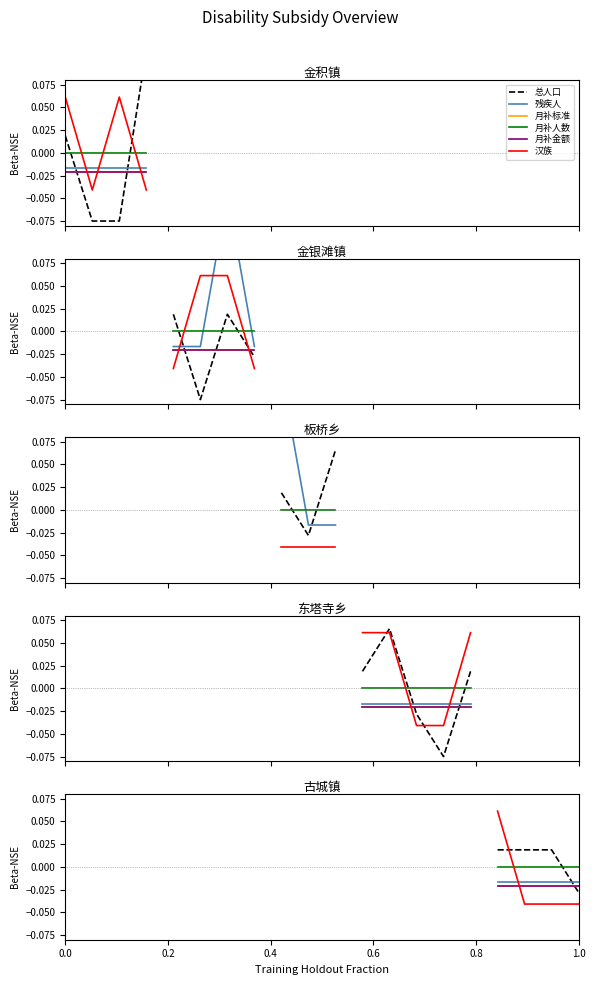

Is the value of 月补人数 at 0.4 greater than the value of 汉族 at 0.0?

No